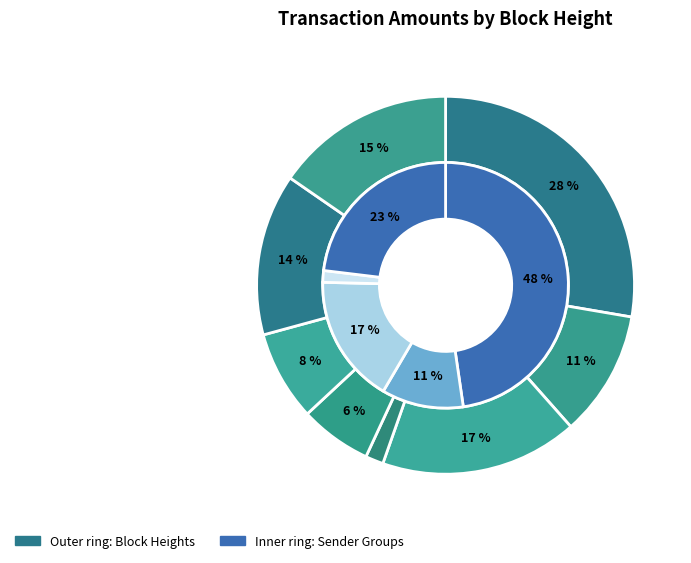

To the nearest percent, what percentage of the pie is 406220?

17%